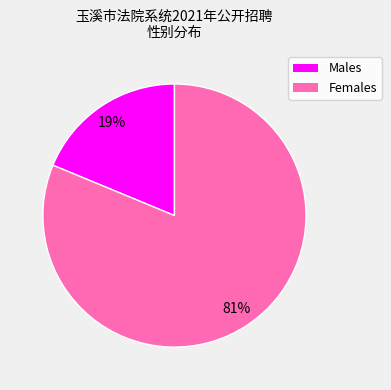

How many slices are in this pie chart?

2